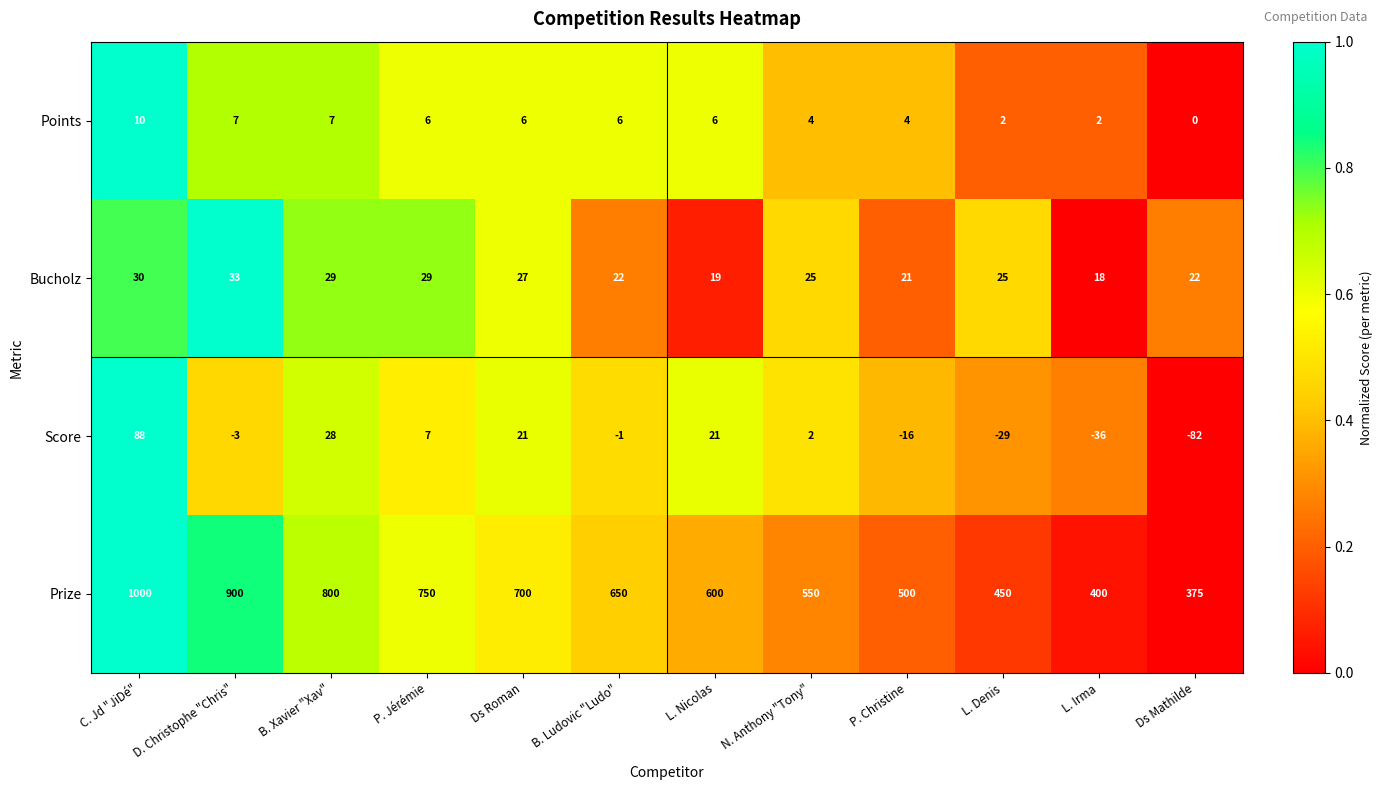

What is the highest value of the Prize series?

1000